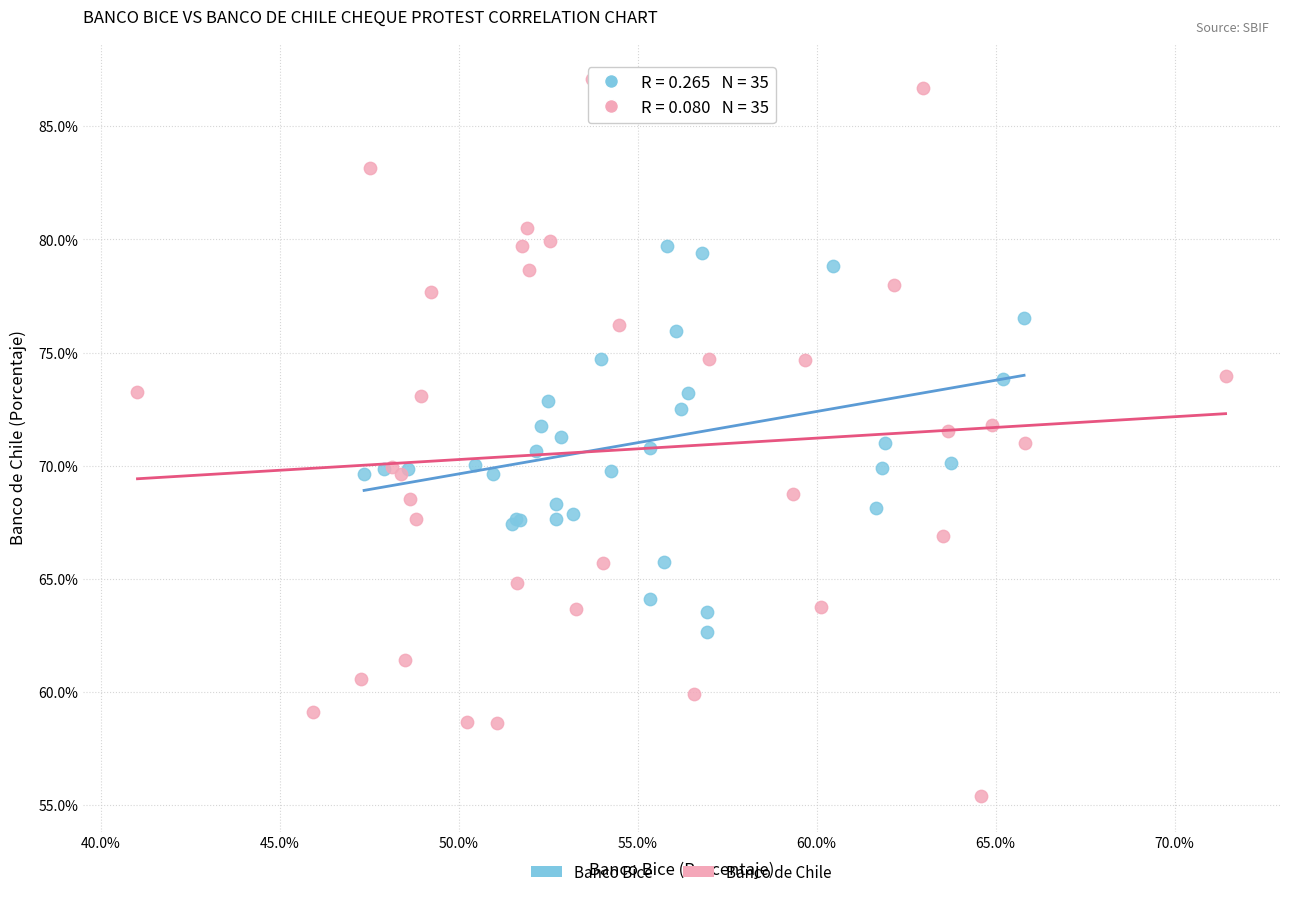

What are all the series names shown in the legend?

Banco Bice, Banco de Chile